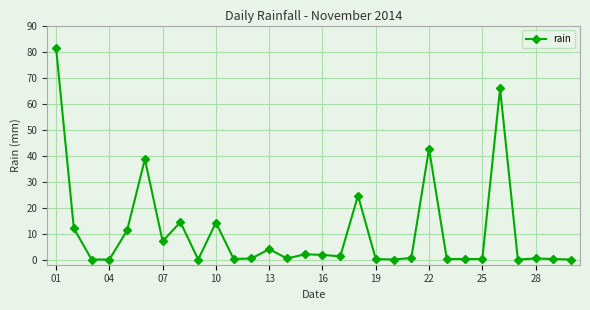

What is the sum of all values?

323.8